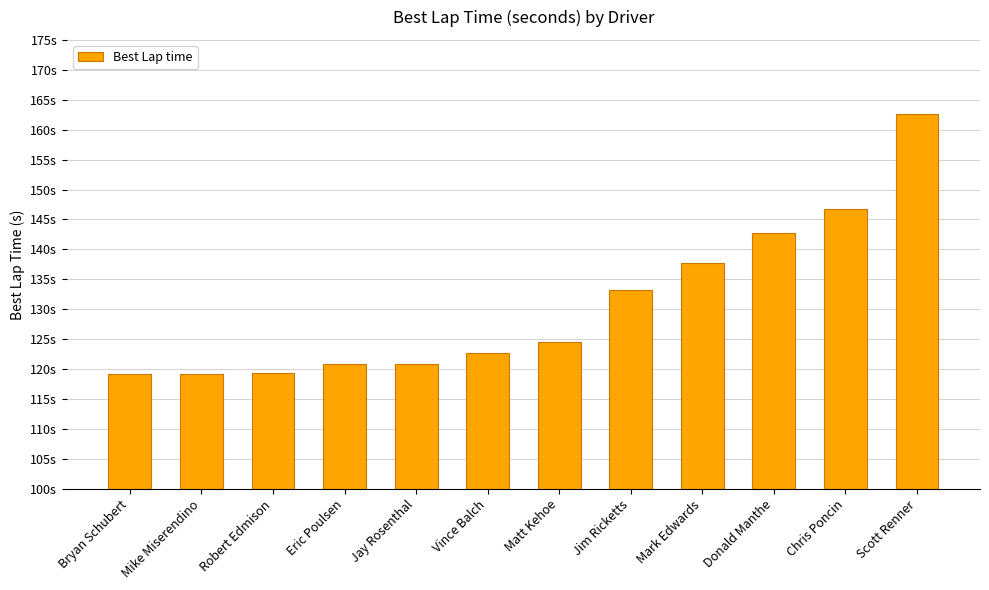

At which category does the chart reach its minimum across all series?

Bryan Schubert